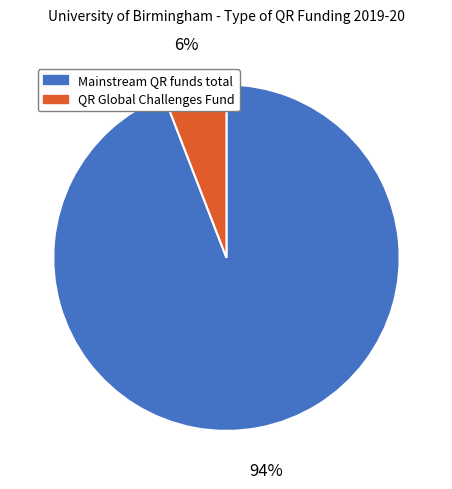

Is there any slice that represents more than half of the pie?

Yes